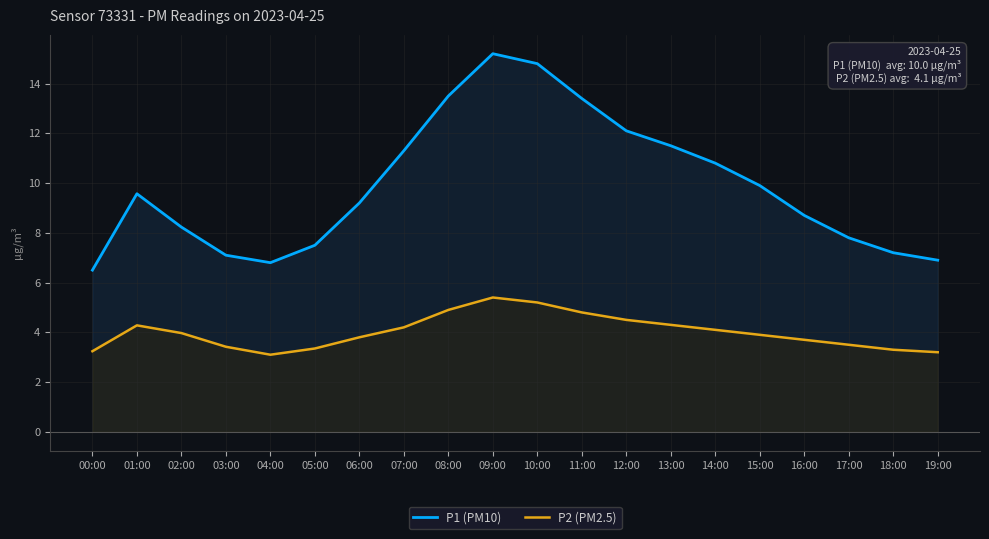

What is the maximum value shown in the chart?

15.2